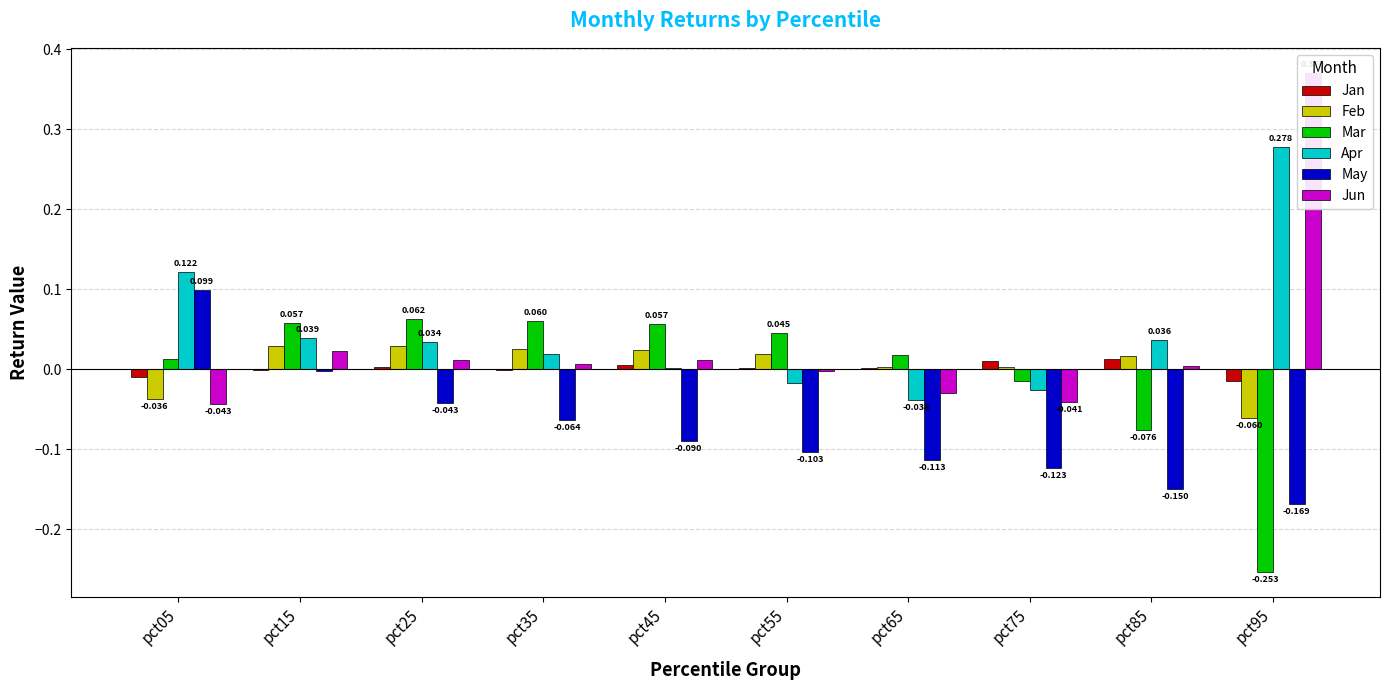

Rank the series by their maximum value, from lowest to highest.

Jan, Feb, Mar, May, Apr, Jun